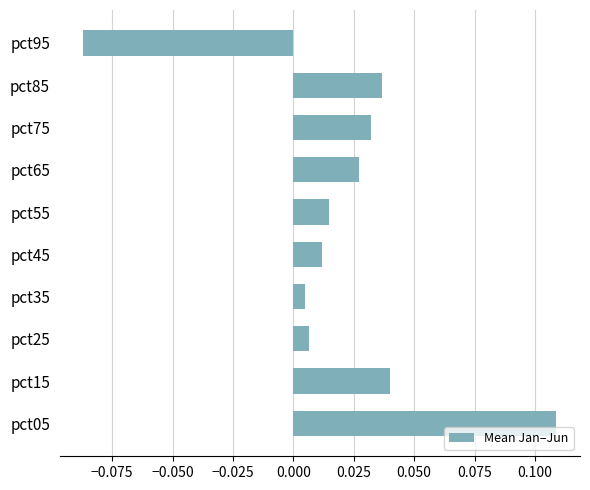

How many bars are there in total?

10